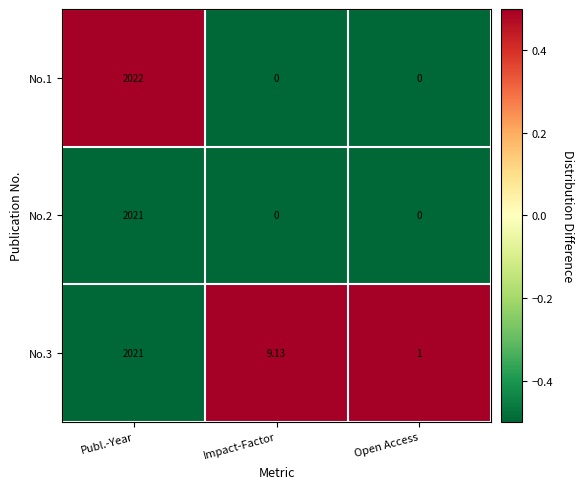

Which category has the highest value in the No.3 series?

Publ.-Year